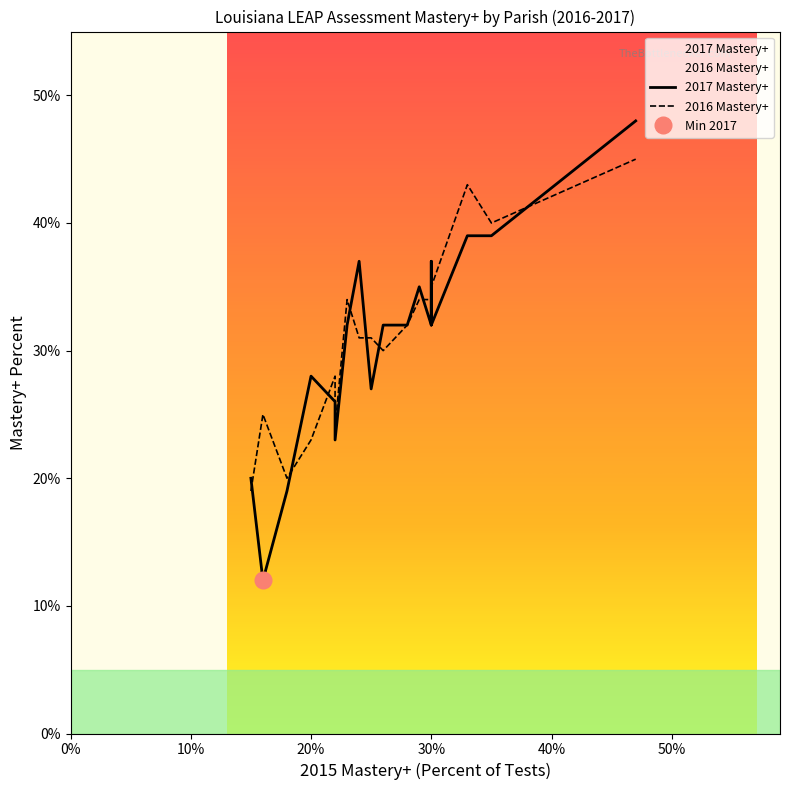

What is the average value of the 2017 Mastery+ series?

30